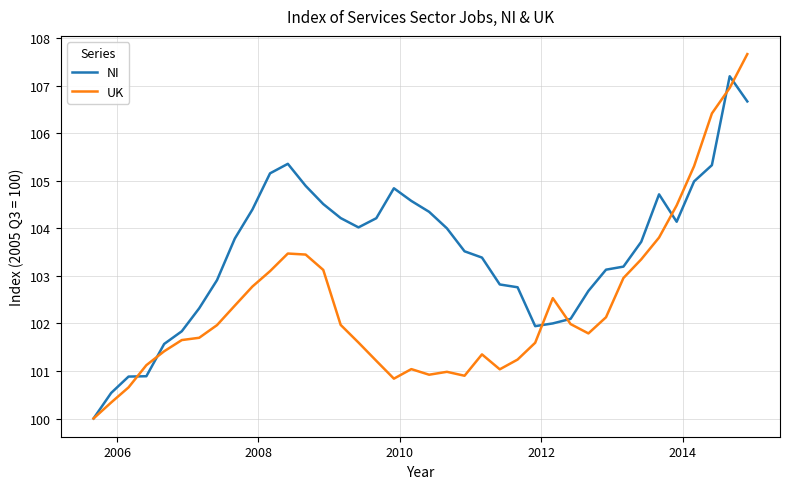

Which series has the widest spread of values?

UK